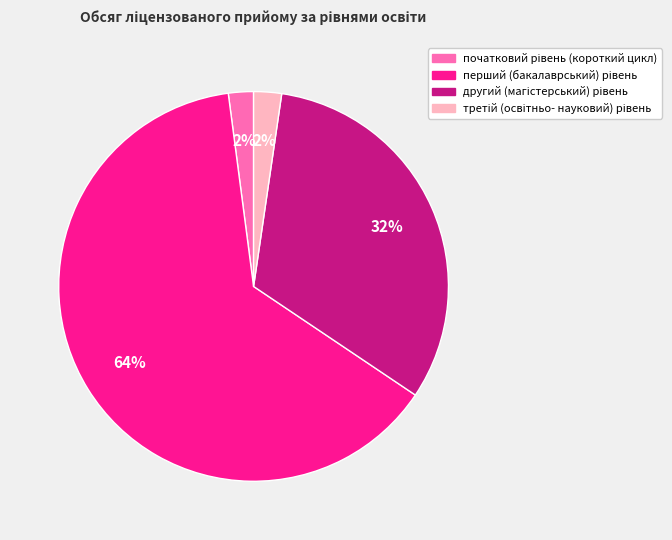

How many slices are in this pie chart?

4